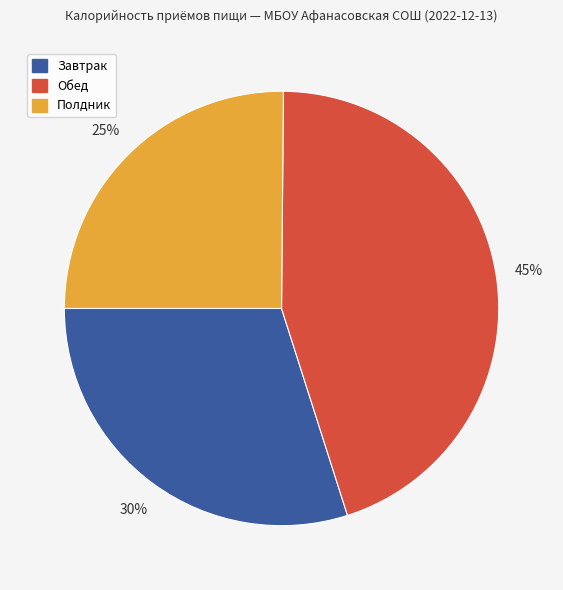

What percentage is the Обед slice, to the nearest percent?

45%